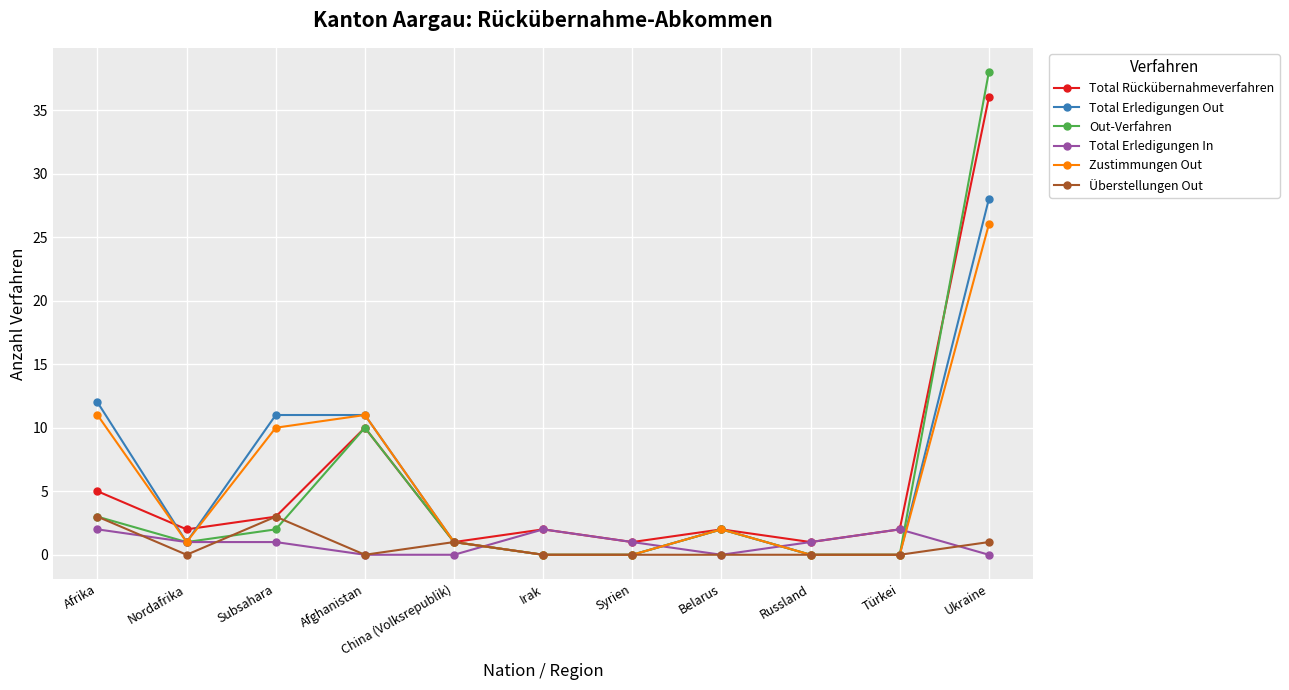

How many distinct data groups are displayed?

6